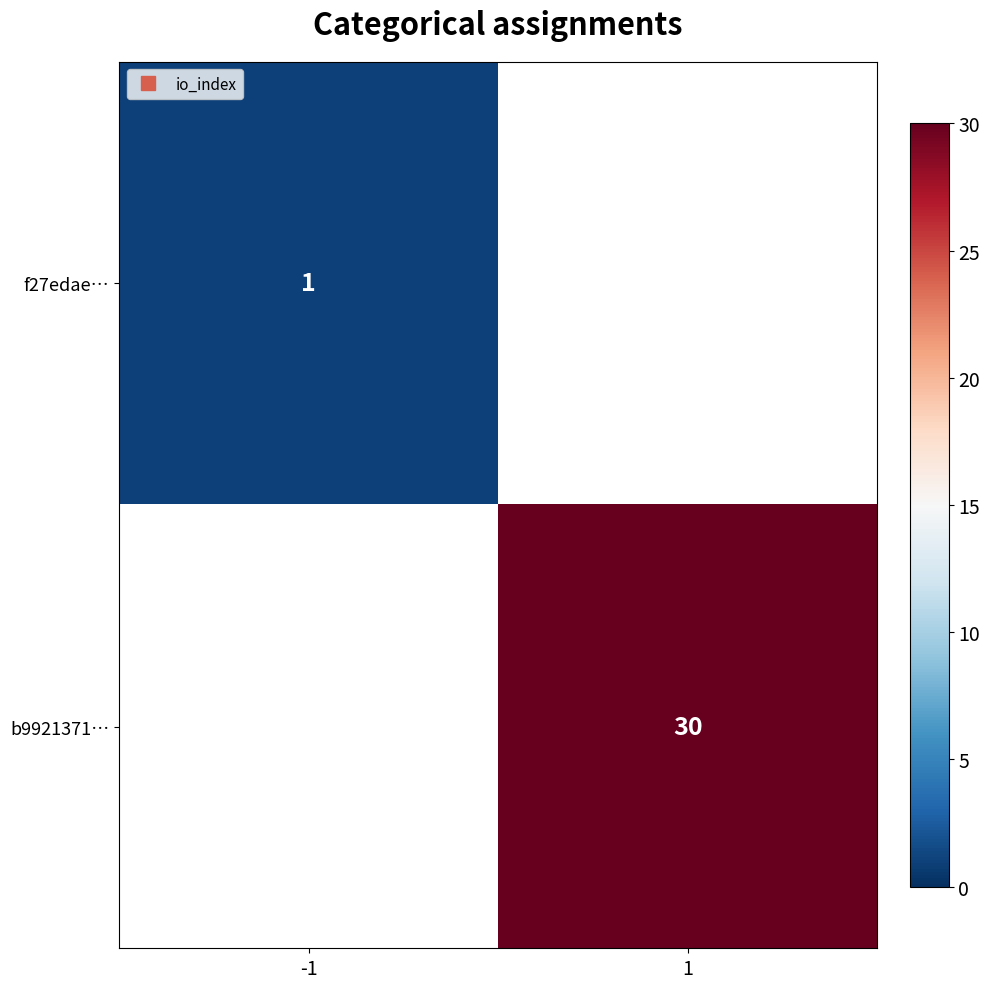

At how many categories does at least one series exceed 21?

1